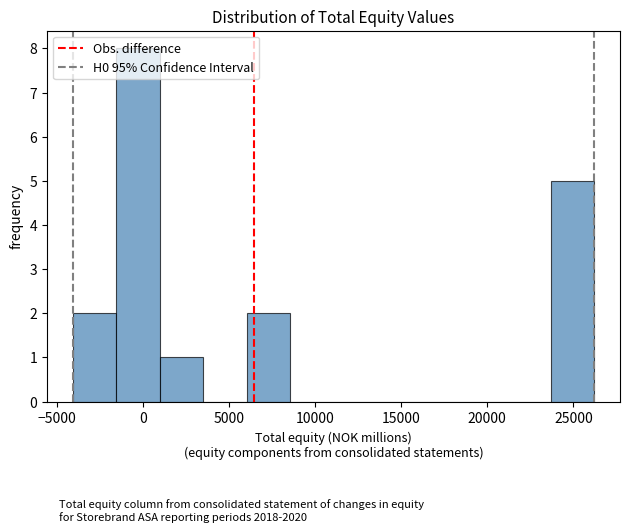

Reading left to right, list every bar in this chart as the range it spans on the x-axis followed by its height. Neither the bar edges nor the heights are printed on the chart, so give them approximately, as read against the axes.

-4000 to -1500: 2
-1500 to 1000: 8
1000 to 3500: 1
3500 to 6000: 0
6000 to 8500: 2
8500 to 11000: 0
11000 to 13500: 0
13500 to 16000: 0
16000 to 18500: 0
18500 to 21000: 0
21000 to 23500: 0
23500 to 26000: 5